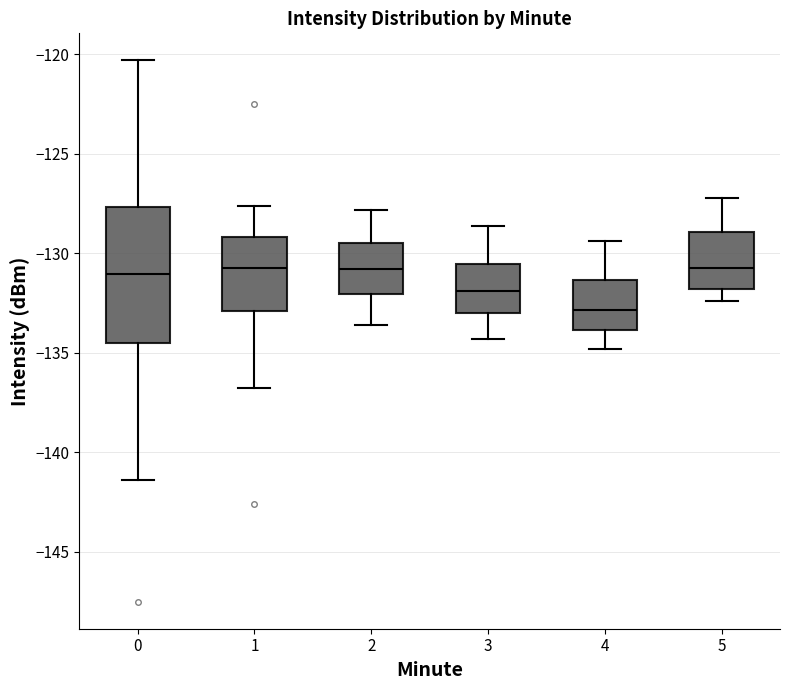

Where does the lower whisker of the box at x = 4 end on the y-axis? The values are not printed on the chart, so give them approximately, as read against the axis.

-135.0